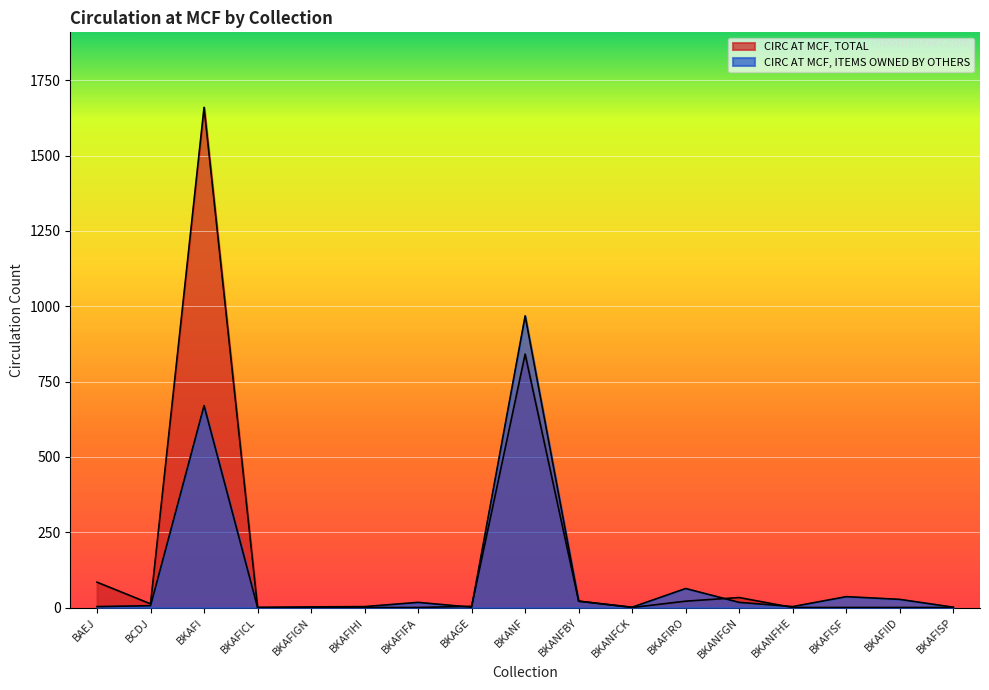

How many data points in CIRC AT MCF, ITEMS OWNED BY OTHERS are above 6?

8